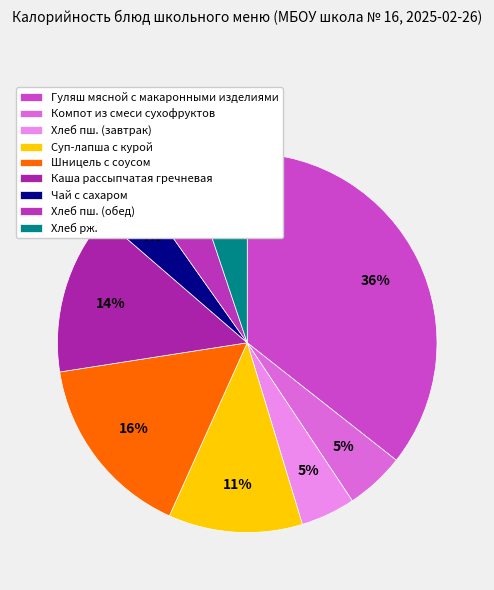

Is it true that Каша рассыпчатая гречневая is 14% of the pie?

True